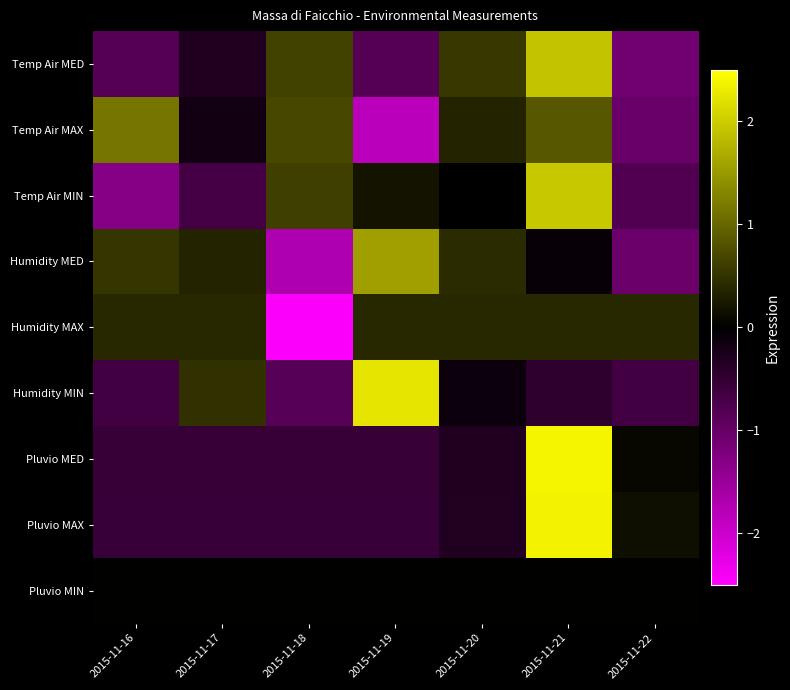

What is the total value across all series at 2015-11-19?

0.7